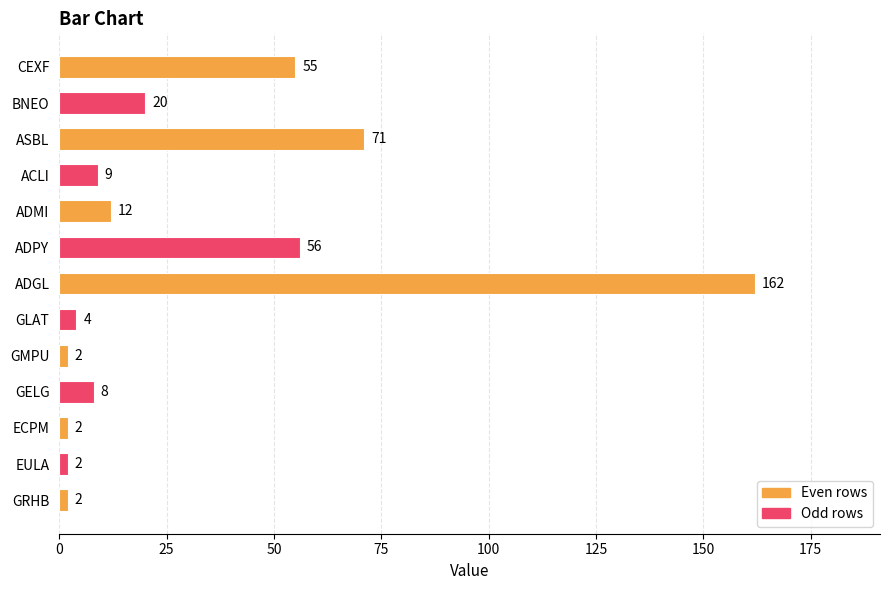

At which label is the value closest to 82?

ASBL